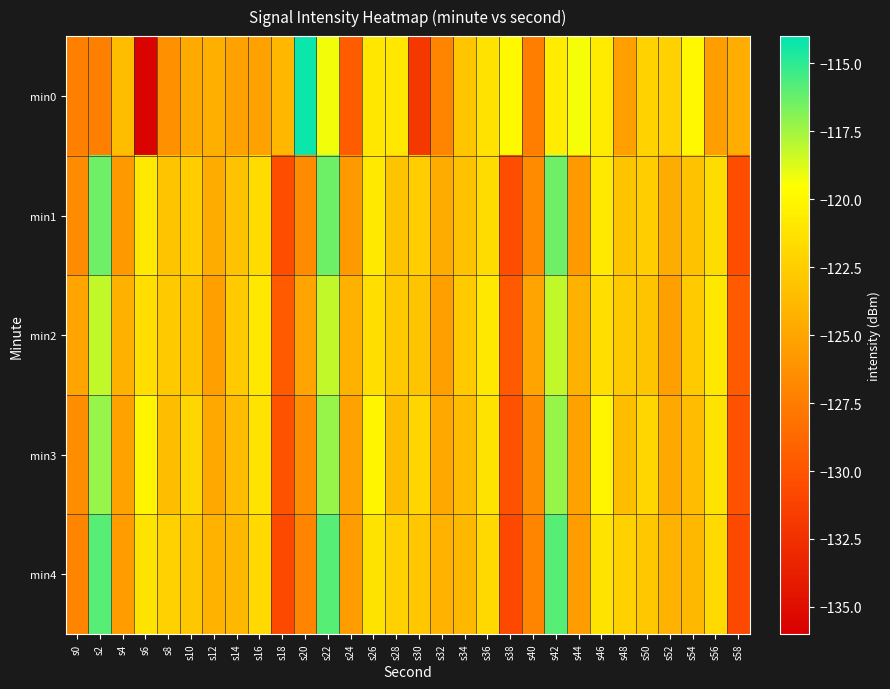

At how many categories does at least one series exceed -128?

30